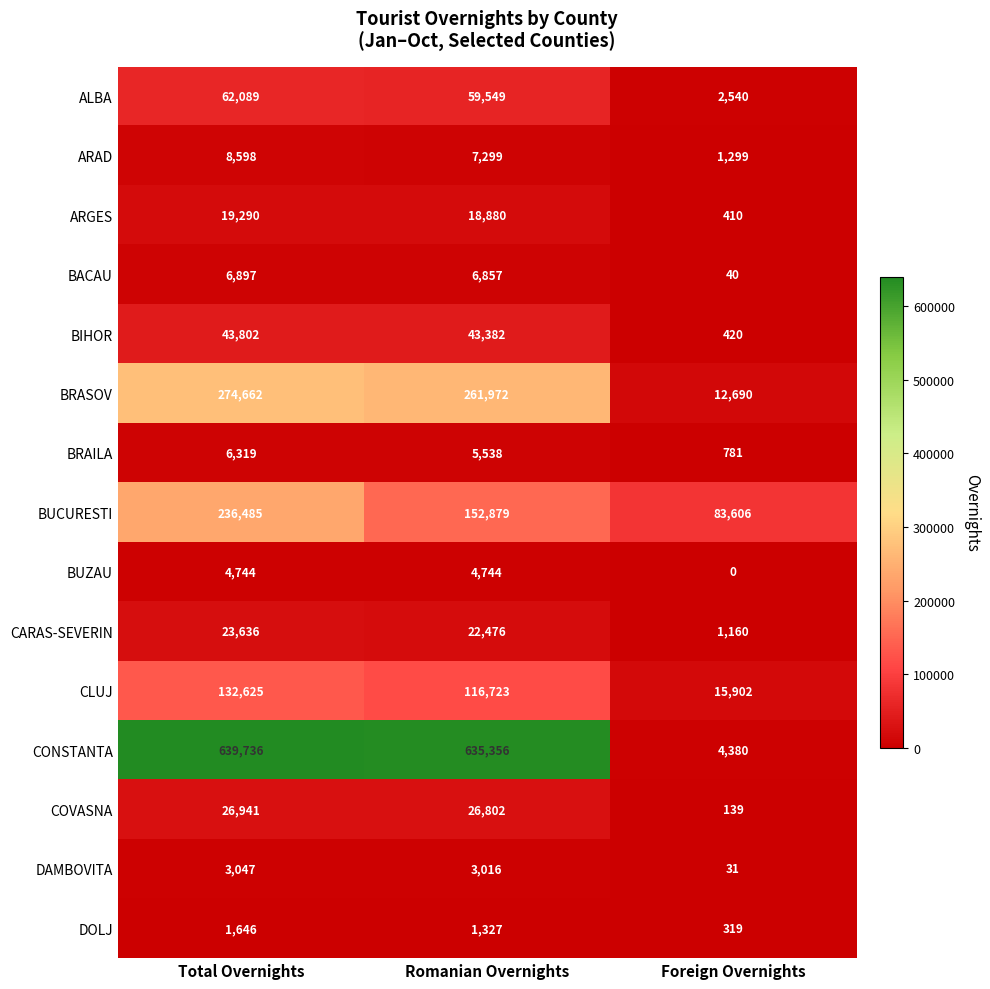

What is the difference between the BIHOR values at Romanian Overnights and Total Overnights?

420